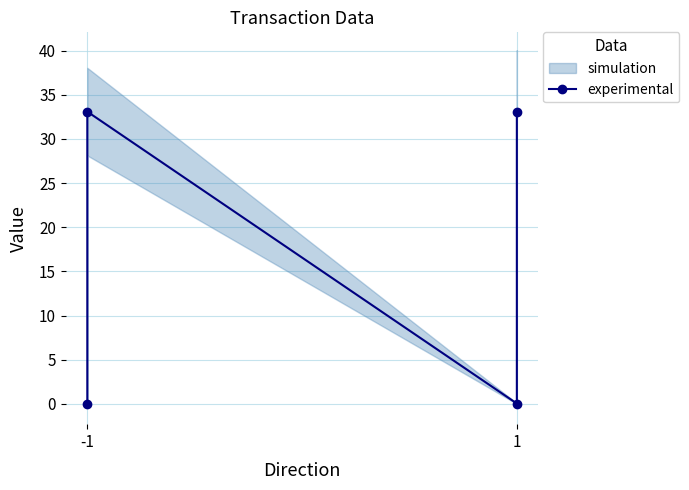

Where is the first local minimum?

1